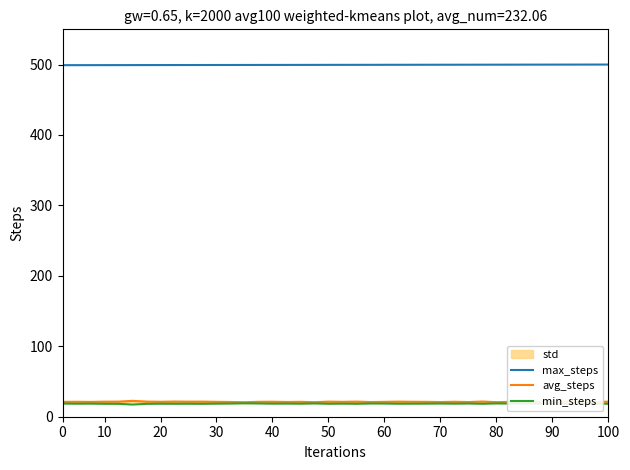

How many interior local valleys does the min_steps series have?

13